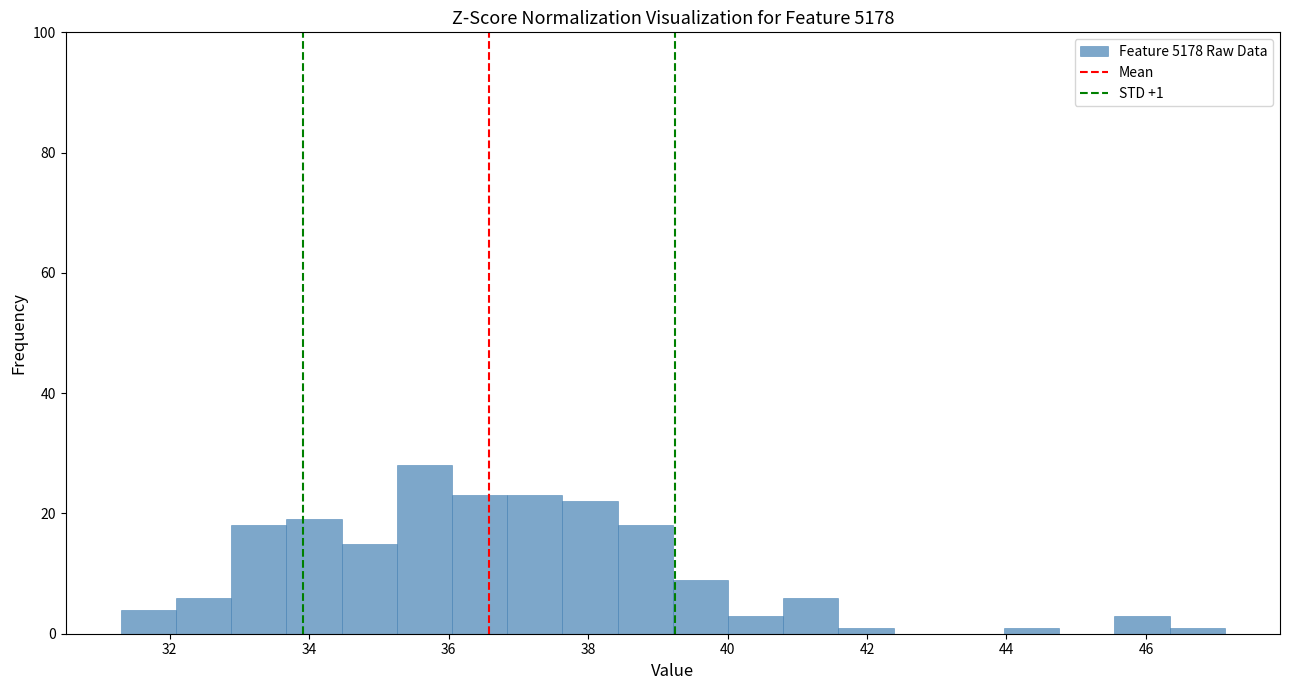

Read against the x-axis, roughly where is the centre of the tallest bar?

35.6